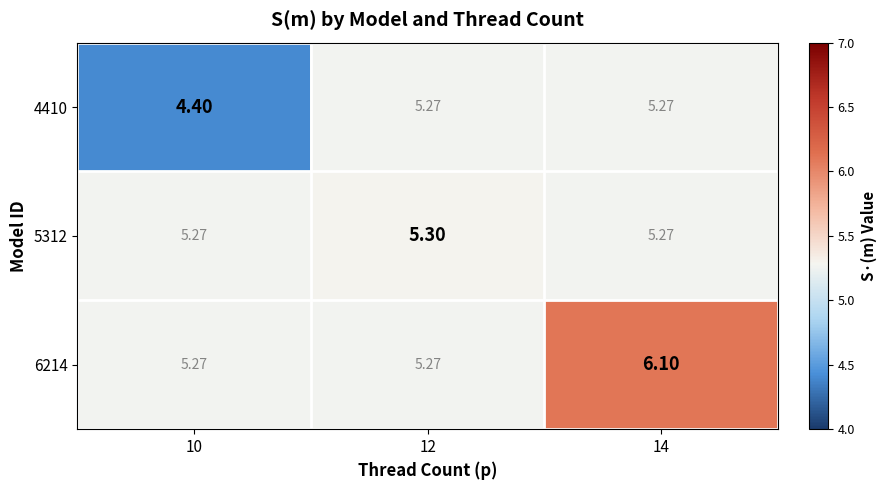

Is the value of 6214 at 14 greater than the value of 4410 at 10?

Yes